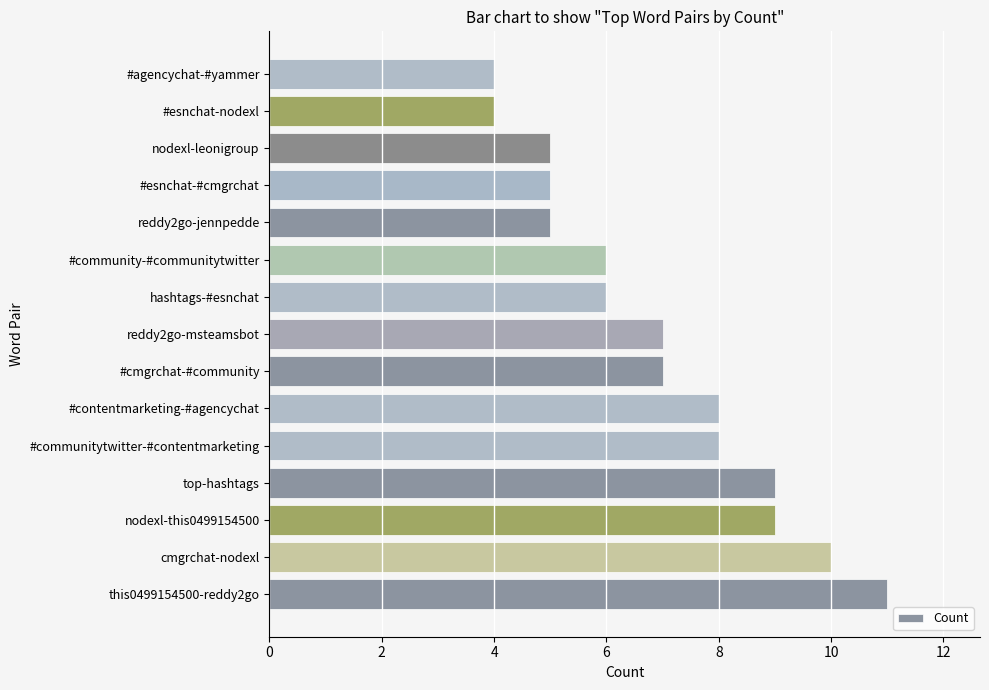

The chart shows a value of 4 at #agencychat-#yammer. True or false?

True